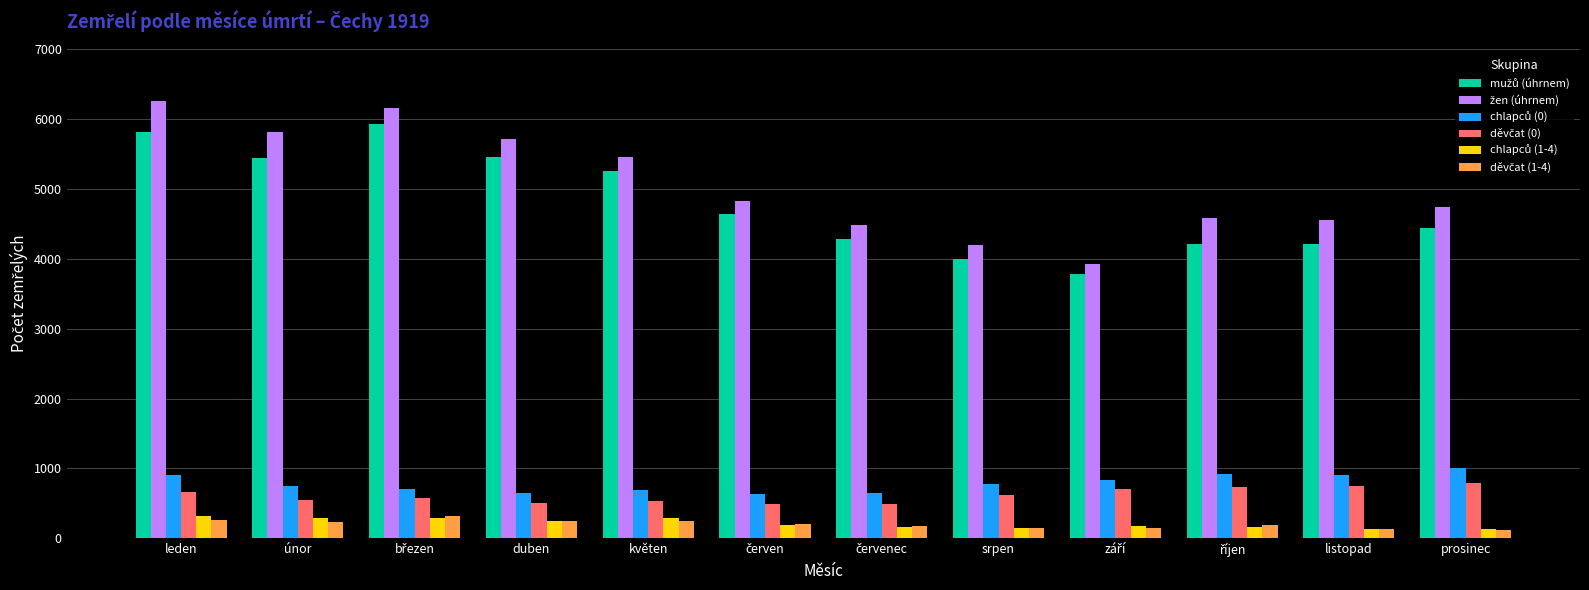

At how many categories does at least one series exceed 5005?

5